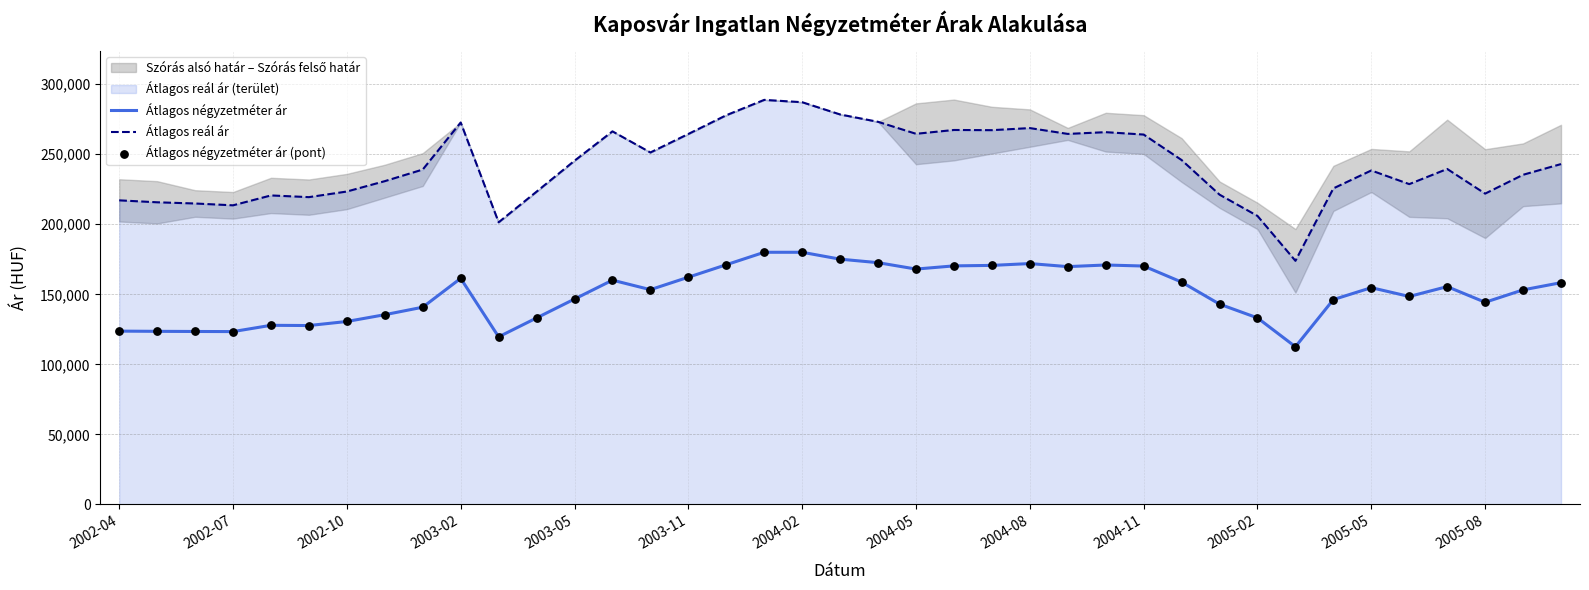

Which series has the widest spread of Y values?

Átlagos reál ár